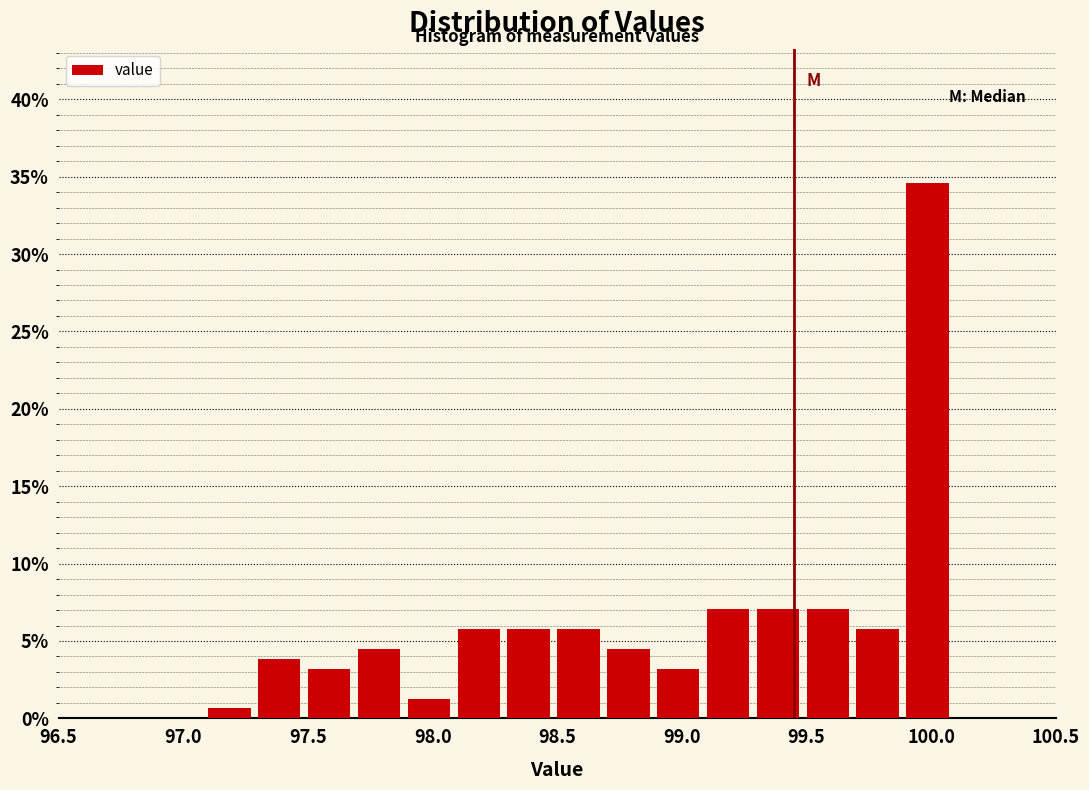

Reading left to right, transcribe this chart: for each bar, give the range it covers on the x-axis and its height. The values are not printed on the chart, so give them approximately, as read against the axis.

96.5 to 96.7: 0
96.7 to 96.9: 0
96.9 to 97.1: 0
97.1 to 97.3: 0.5
97.3 to 97.5: 4.0
97.5 to 97.7: 3.0
97.7 to 97.9: 4.5
97.9 to 98.1: 1.5
98.1 to 98.3: 6.0
98.3 to 98.5: 6.0
98.5 to 98.7: 6.0
98.7 to 98.9: 4.5
98.9 to 99.1: 3.0
99.1 to 99.3: 7.0
99.3 to 99.5: 7.0
99.5 to 99.7: 7.0
99.7 to 99.9: 6.0
99.9 to 100.1: 34.5
100.1 to 100.3: 0
100.3 to 100.5: 0